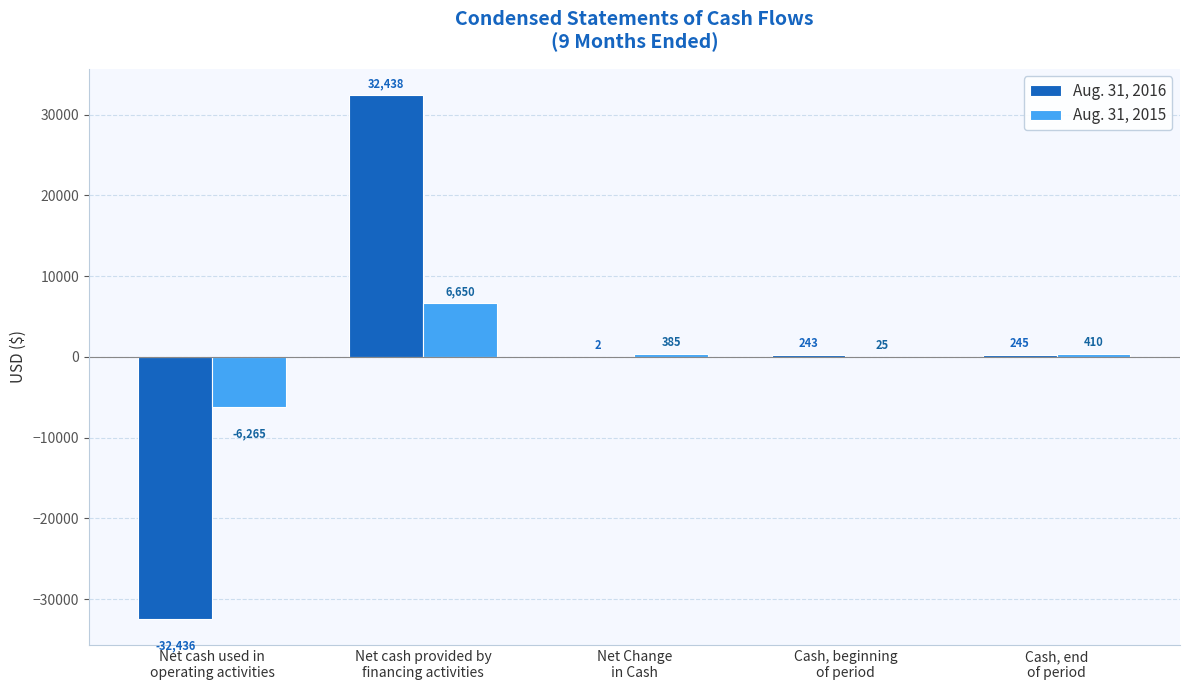

What is the sum of all Aug. 31, 2015 values?

1205